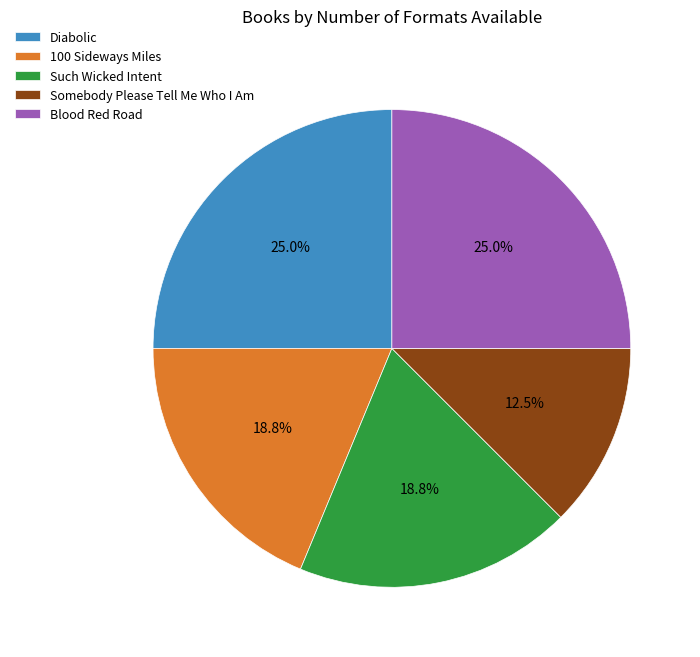

The 100 Sideways Miles slice represents 8% of the pie. True or false?

False